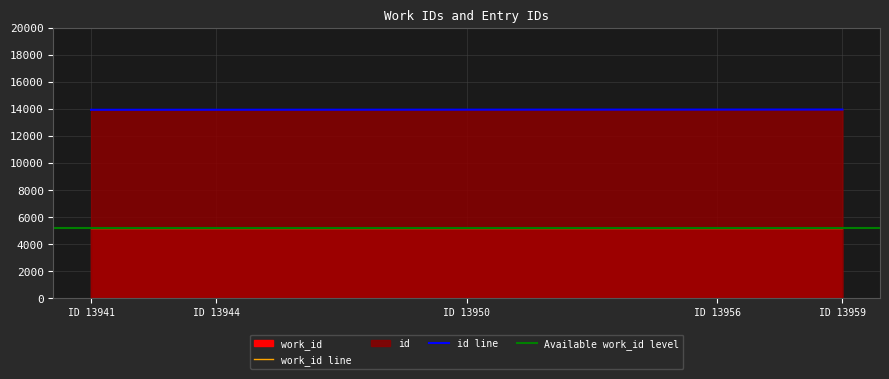

Rank the categories by value from lowest to highest.

13941, 13942, 13943, 13944, 13950, 13952, 13956, 13957, 13958, 13959